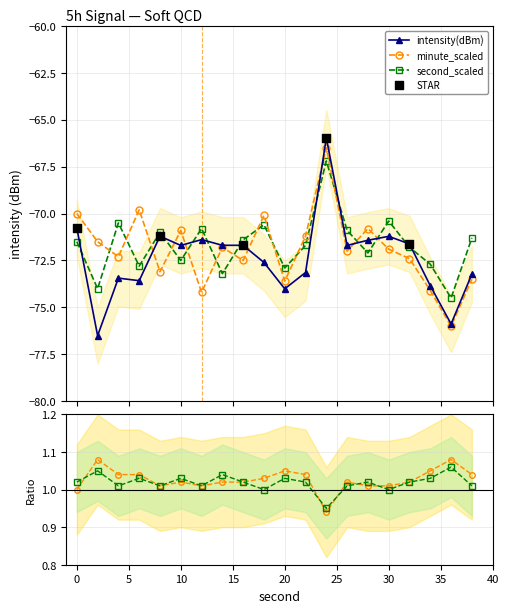

After their last crossing, which series has the higher values: minute_scaled or second_scaled?

second_scaled